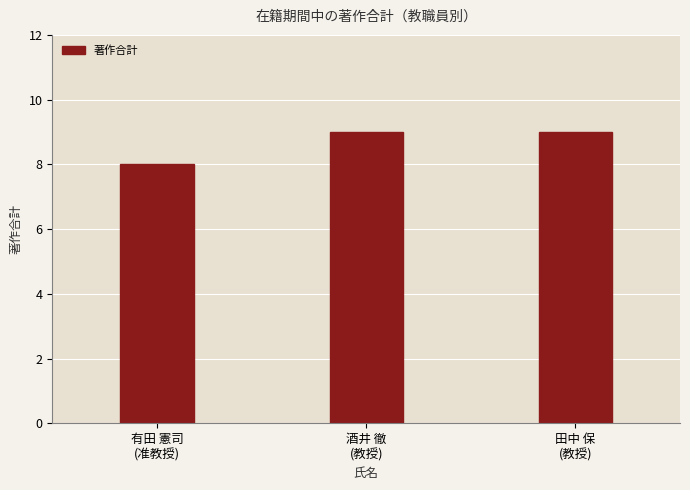

What is the label of the 1st bar from the right?

田中 保
(教授)